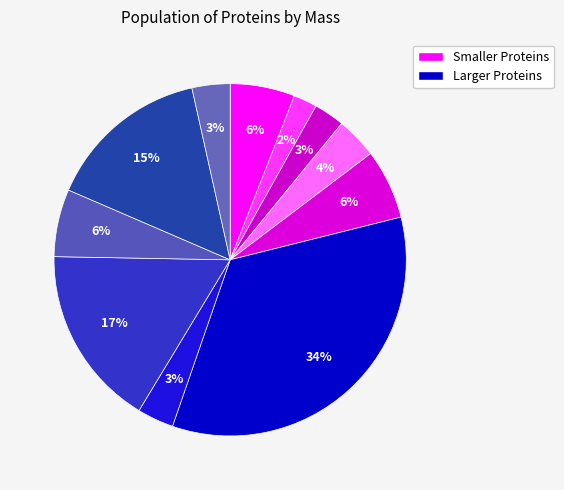

To the nearest percent, what is the difference between the largest and smallest slice percentages?

32%